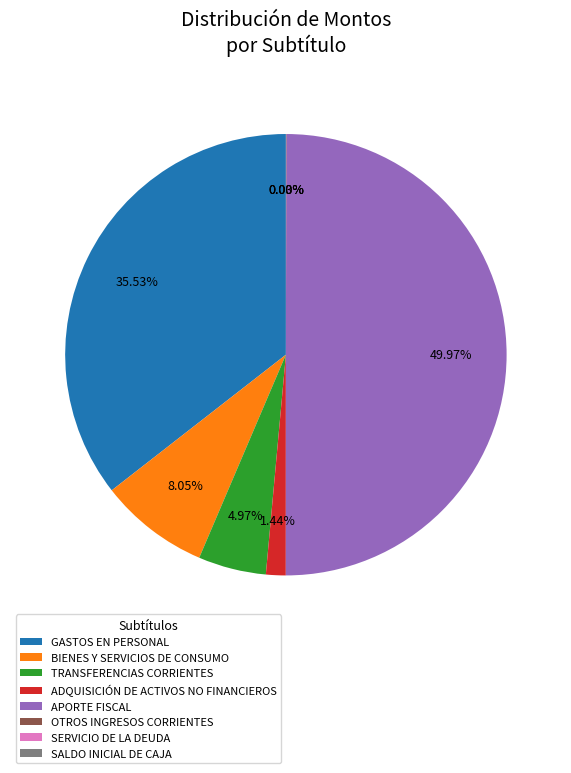

Approximately how many times larger is the value at APORTE FISCAL compared to GASTOS EN PERSONAL?

1.4